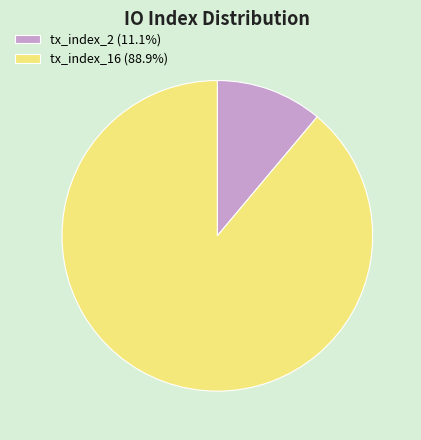

Which category has the smallest portion of the pie?

tx_index_2